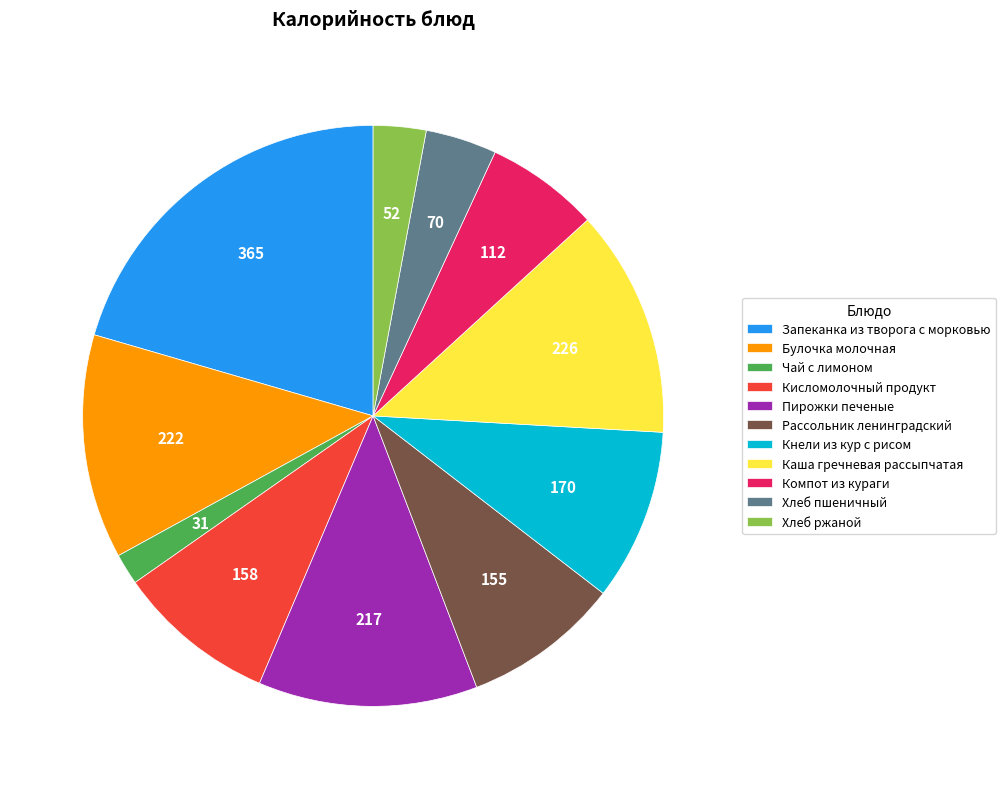

Count the number of slices in the pie.

11